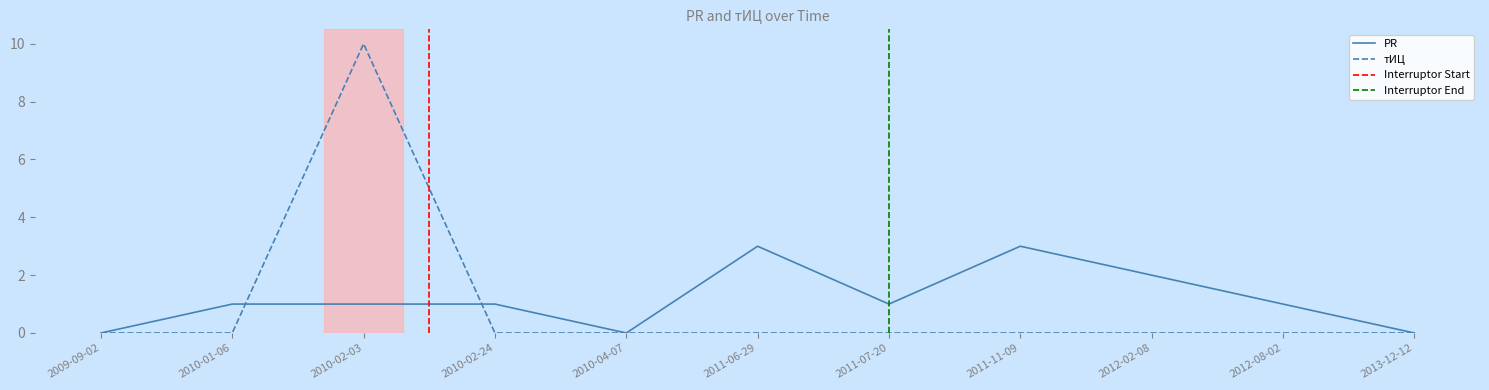

What is the total value across all series at 2010-02-03?

11